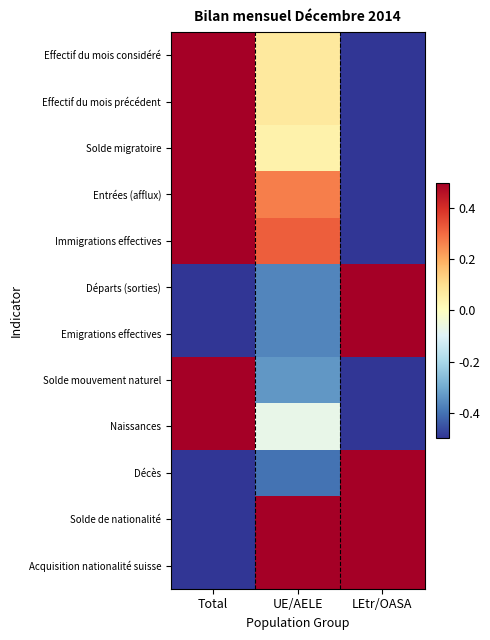

Which series has the largest total across all categories?

Effectif du mois précédent